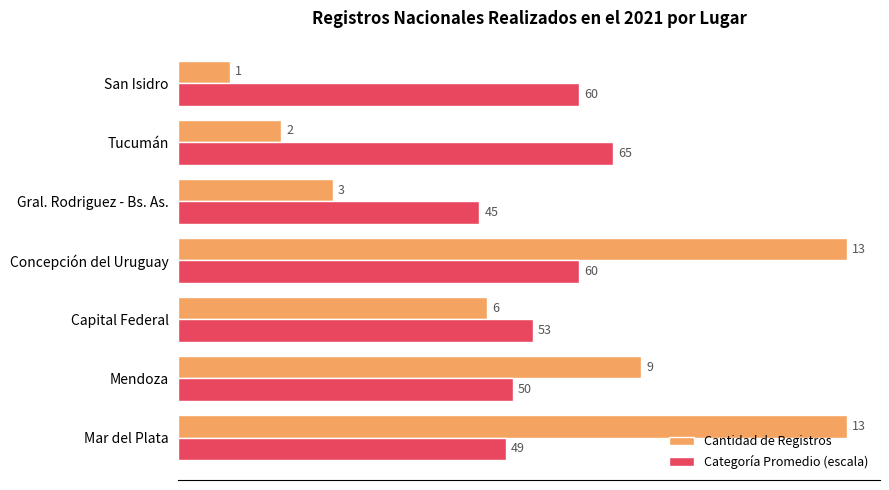

True or false: Categoría Promedio (escala) has a value of 11.4 at Capital Federal.

False